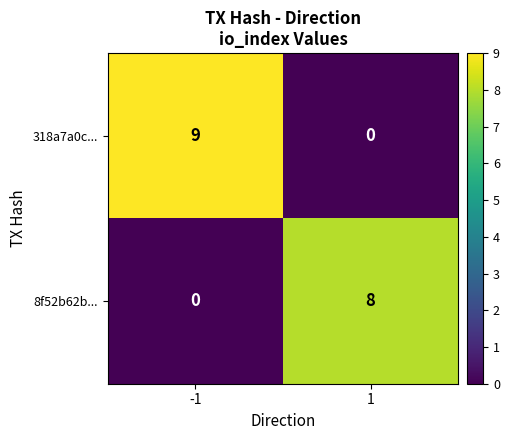

What is the maximum value for 8f52b62b...?

8